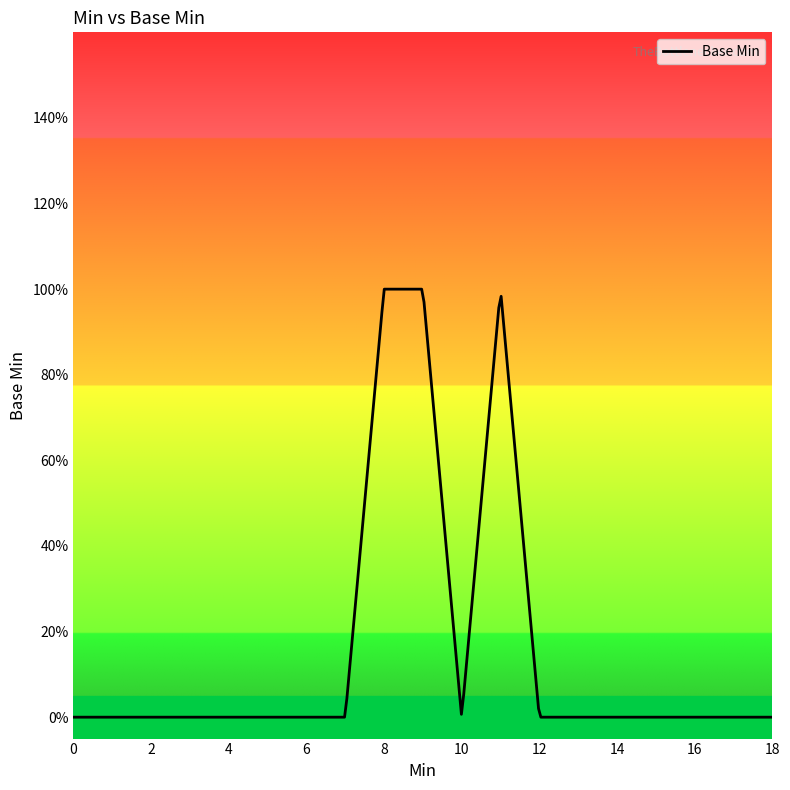

Is this an area chart (filled region under the line)?

No